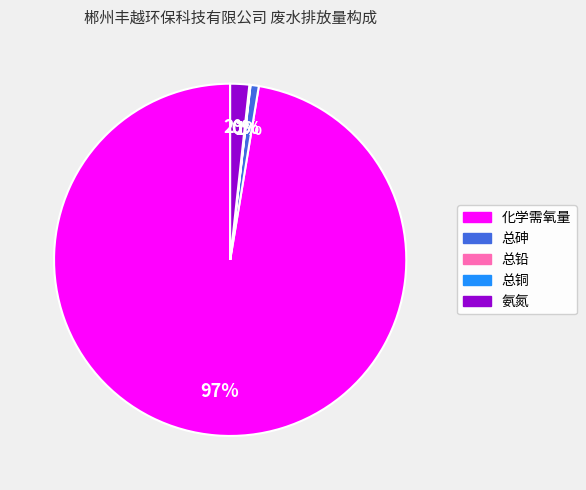

To the nearest percent, what portion does 化学需氧量 represent?

97%